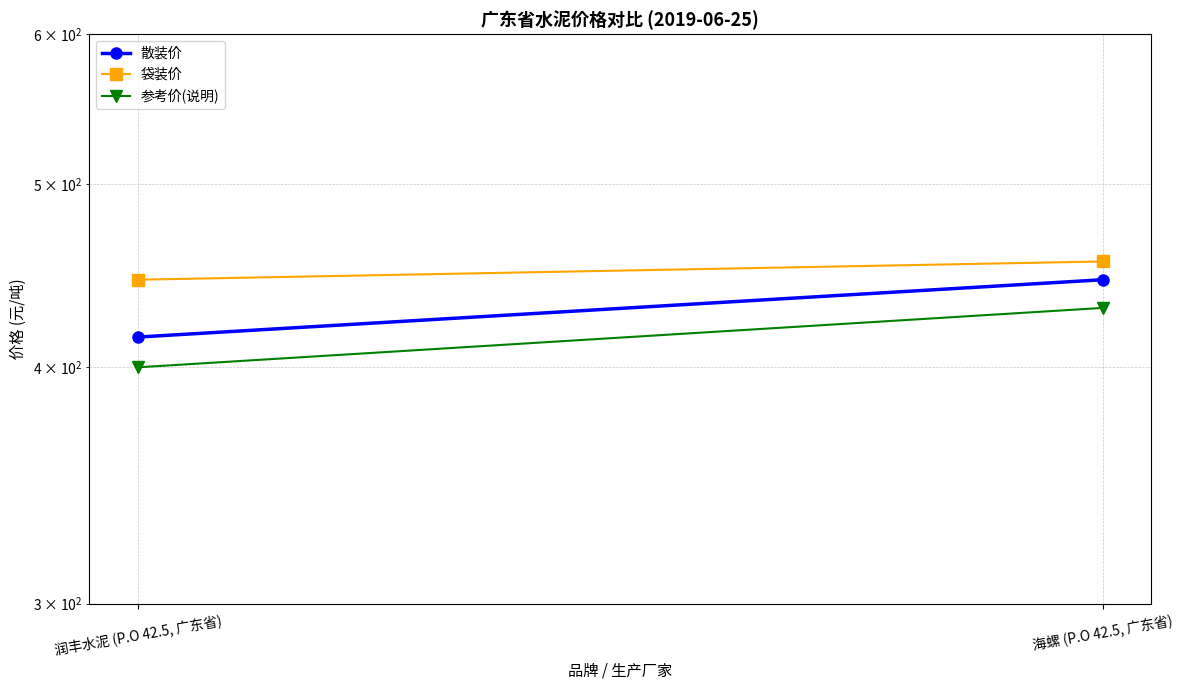

Count the 参考价(说明) values in the range 400 to 430.

2